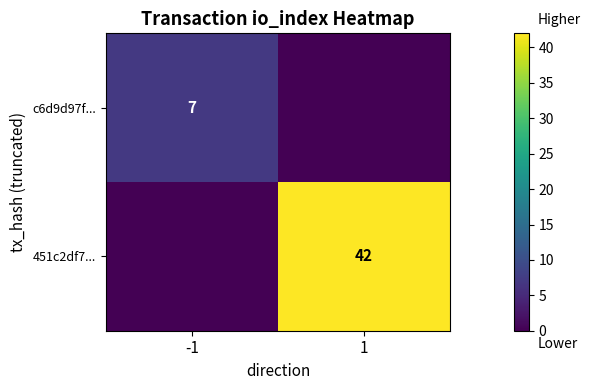

The value of 451c2df7... at 1 is 59. True or false?

False